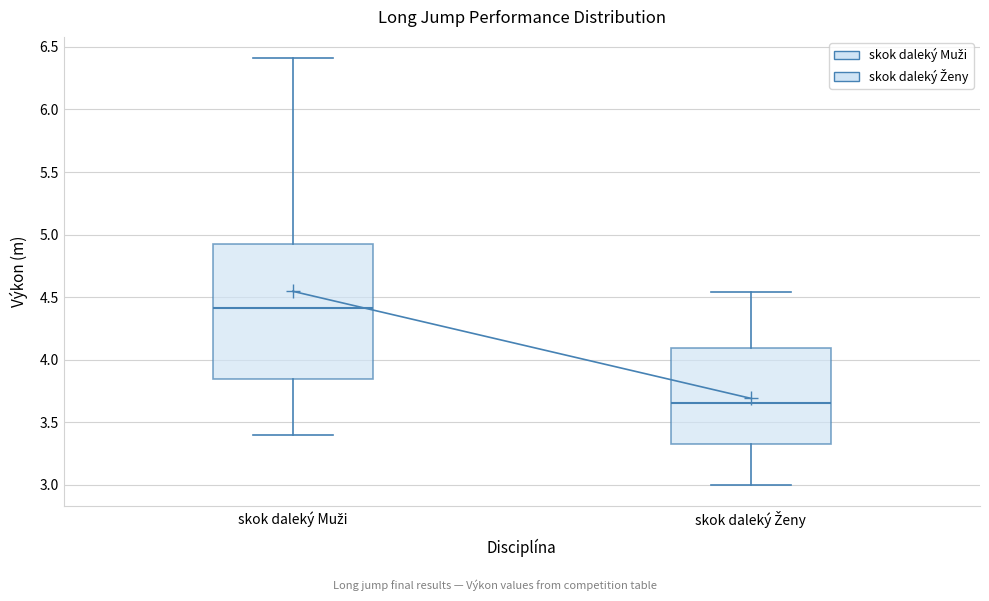

Which box's median line is the lowest?

skok daleký Ženy